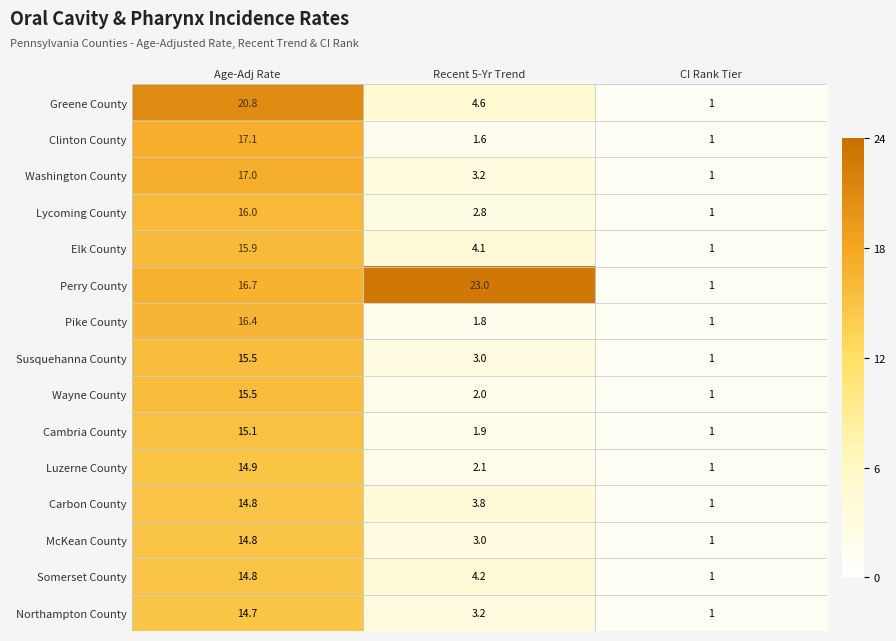

What is the minimum value for Perry County?

1.0